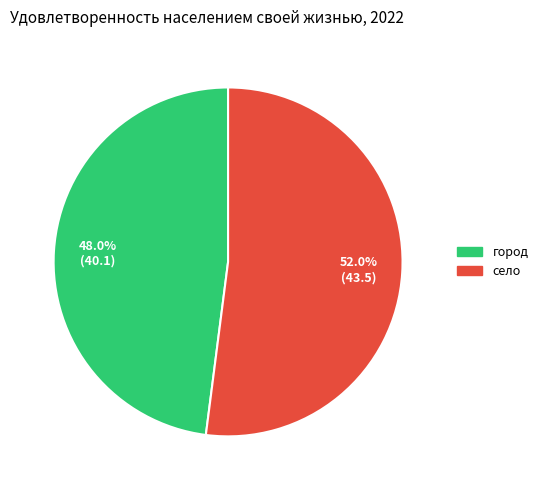

The село slice represents 52% of the pie. True or false?

True